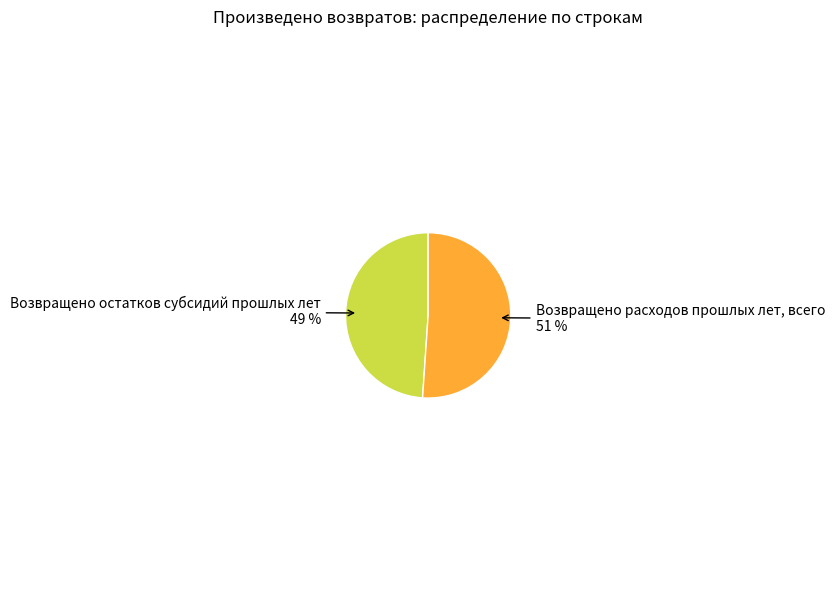

True or false: Возвращено остатков субсидий прошлых лет accounts for 49% of the total.

True